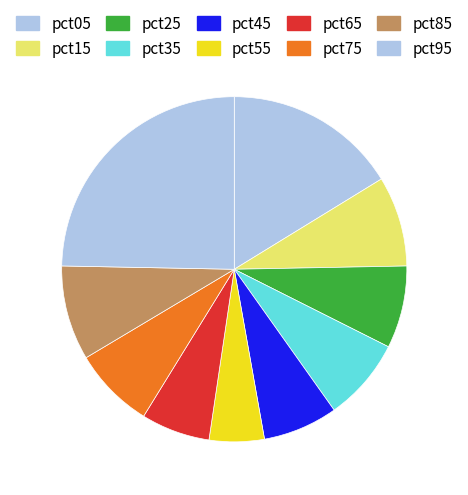

Which category has the smallest portion of the pie?

pct55